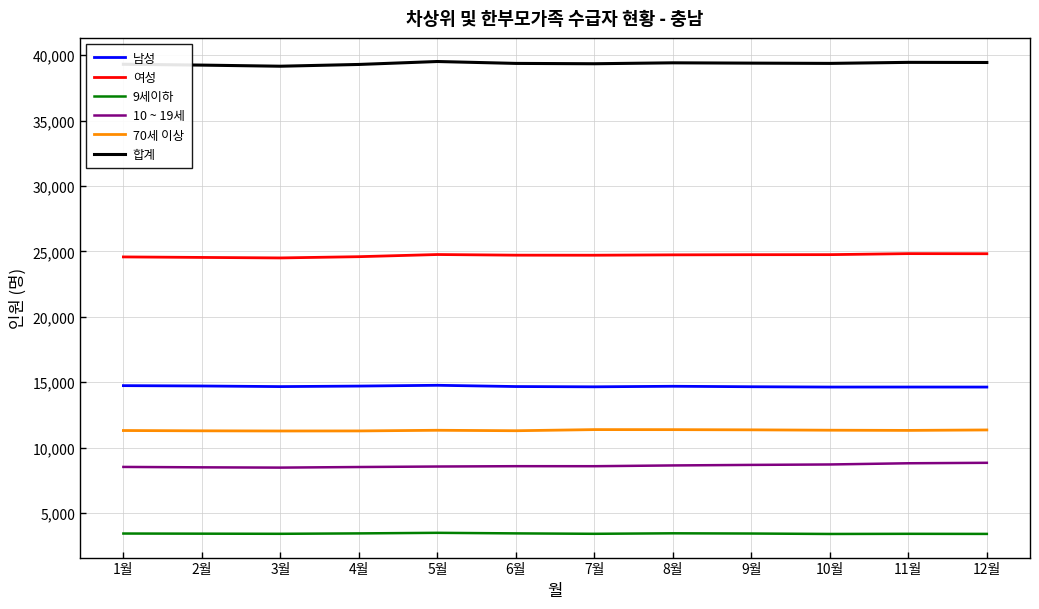

What is the total value across all series at 5월?

102384